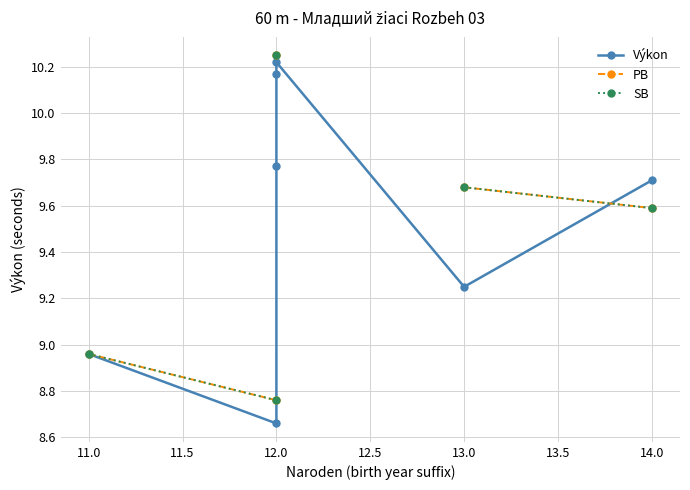

What are all the series names shown in the legend?

Výkon, PB, SB